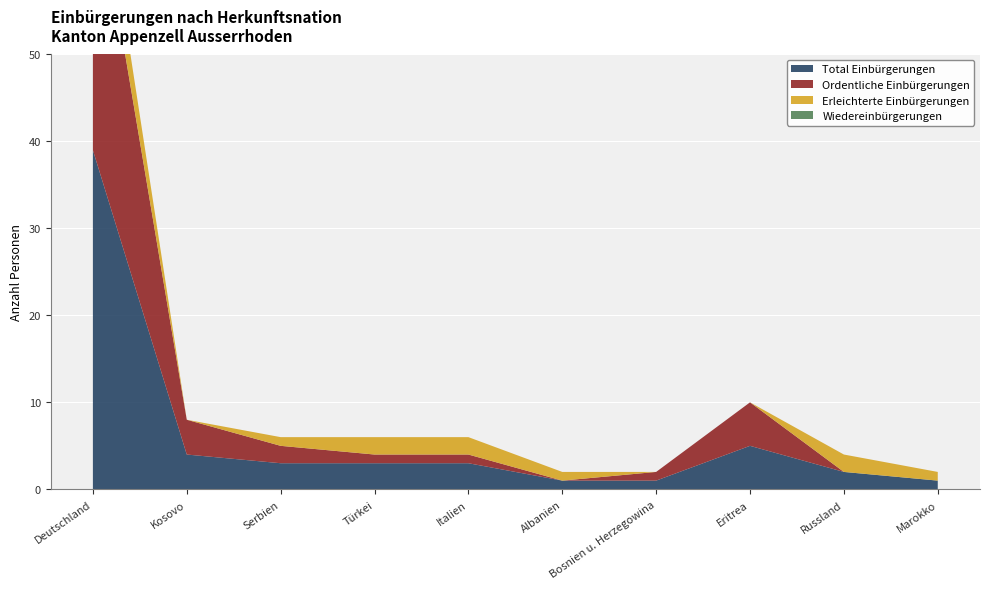

Reading left to right, what are all the values shown in this chart?

Total Einbürgerungen: 39	4	3	3	3	1	1	5	2	1
Ordentliche Einbürgerungen: 33	4	2	1	1	0	1	5	0	0
Erleichterte Einbürgerungen: 6	0	1	2	2	1	0	0	2	1
Wiedereinbürgerungen: 0	0	0	0	0	0	0	0	0	0